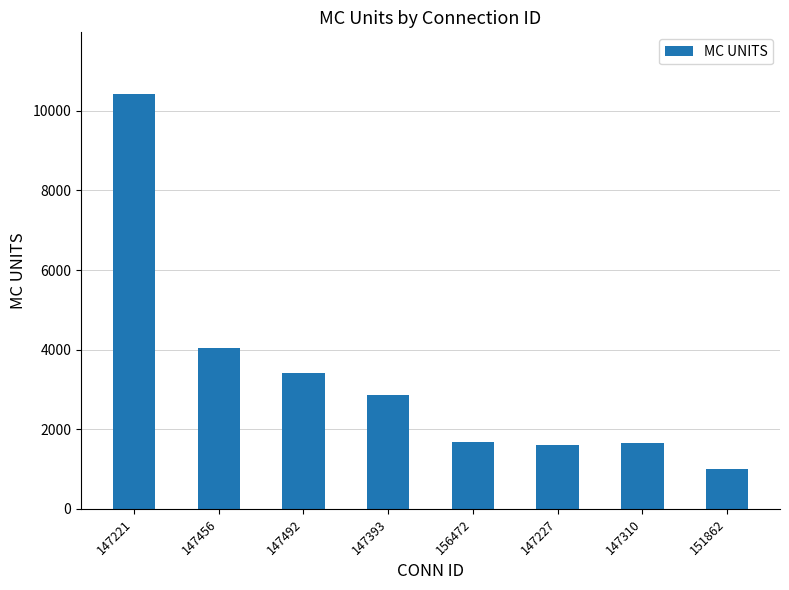

At which label is the value closest to 5705?

147456